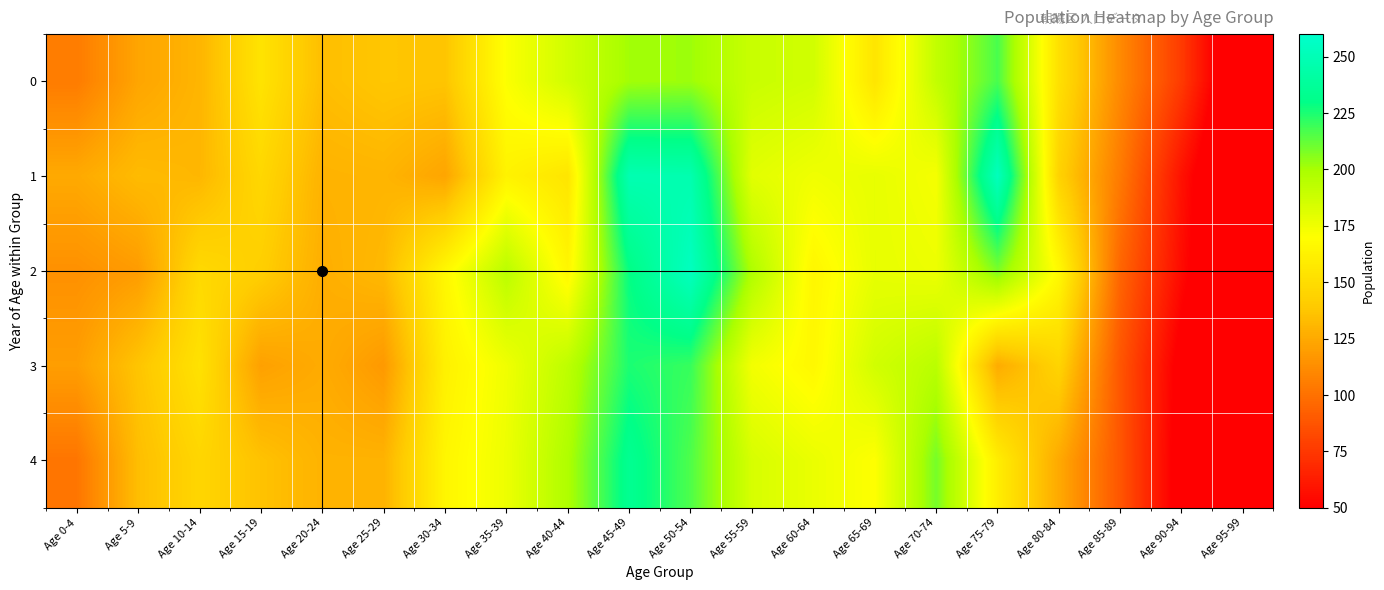

At how many categories does at least one series exceed 89?

18